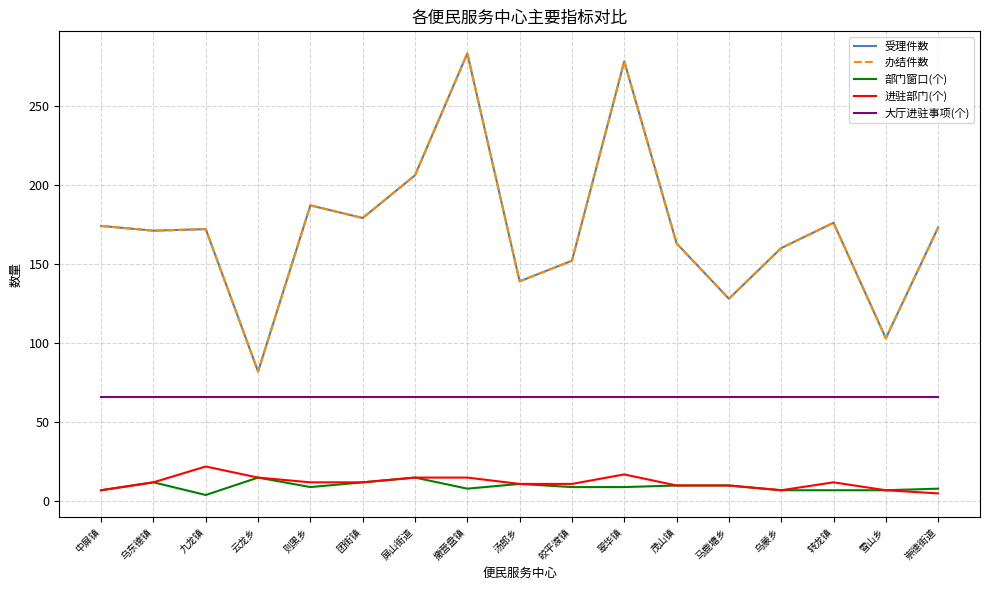

Does the chart display data point markers on the line(s)?

No